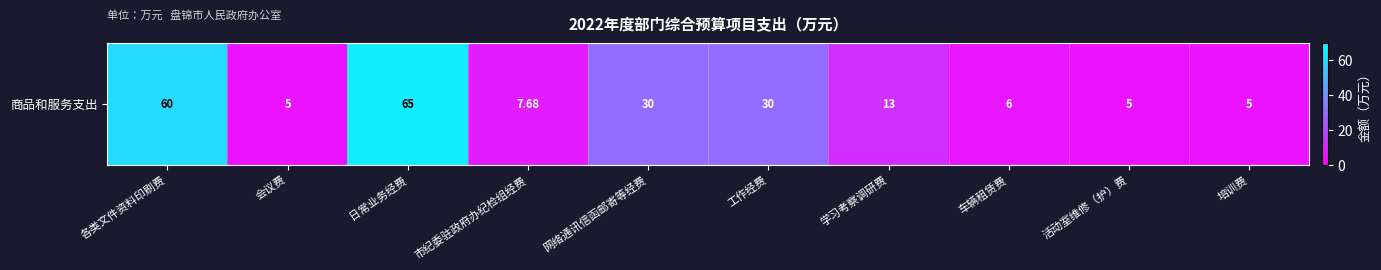

True or false: the data shows 2.2 at 活动室维修（护）费.

False